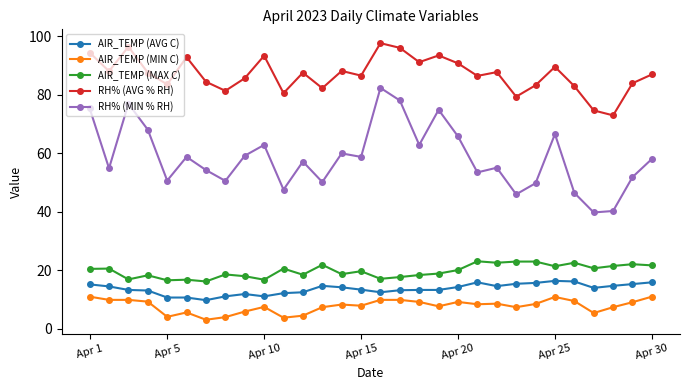

Rank the series by their maximum value, from highest to lowest.

RH% (AVG % RH), RH% (MIN % RH), AIR_TEMP (MAX C), AIR_TEMP (AVG C), AIR_TEMP (MIN C)